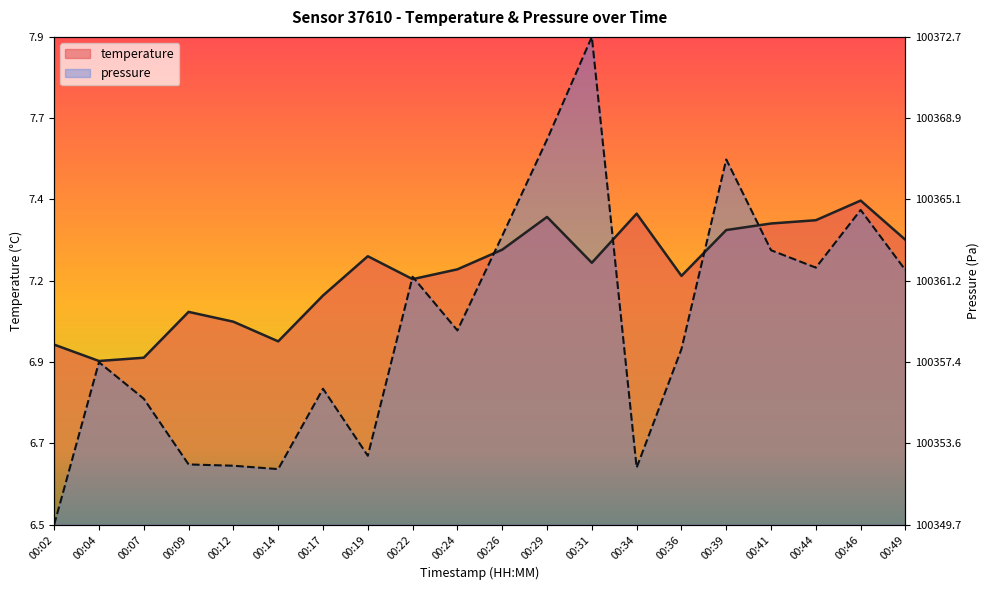

At which category does pressure_norm reach its first local valley?

00:14